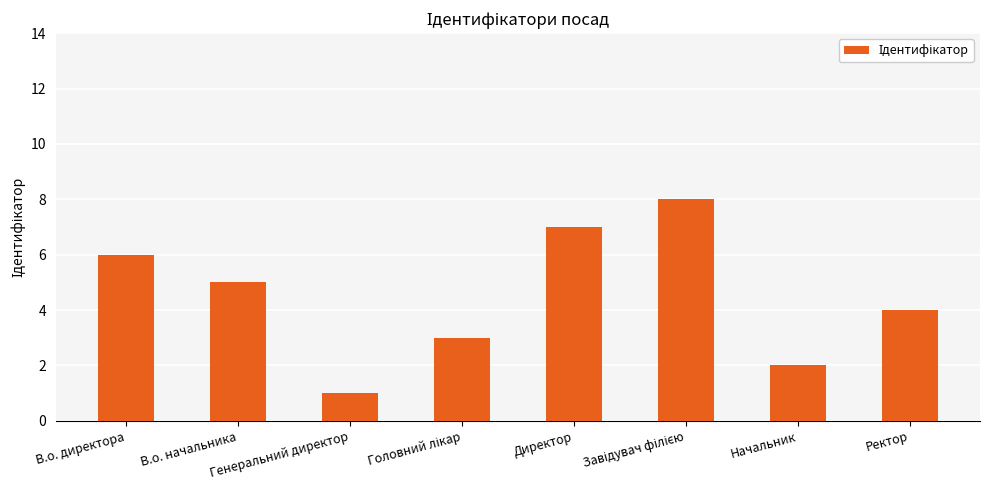

Between Генеральний директор and Директор, which is larger?

Директор